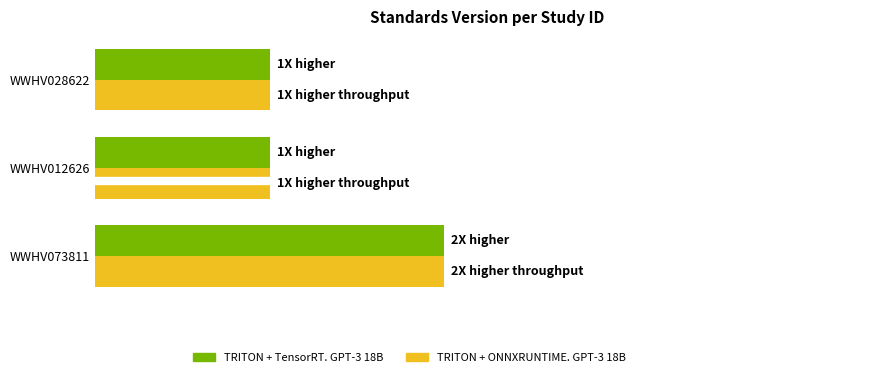

What are all the series names shown in the legend?

TRITON + TensorRT. GPT-3 18B, TRITON + ONNXRUNTIME. GPT-3 18B